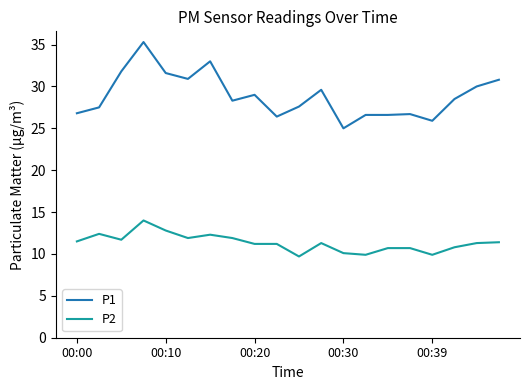

What is the highest value of the P1 series?

35.3